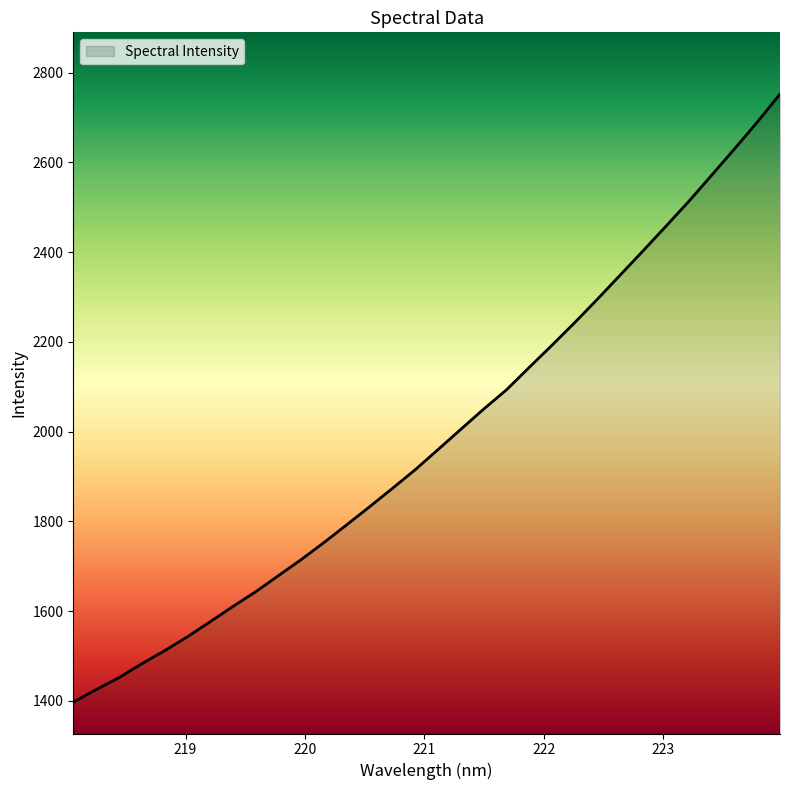

What is the smallest value displayed?

1397.0